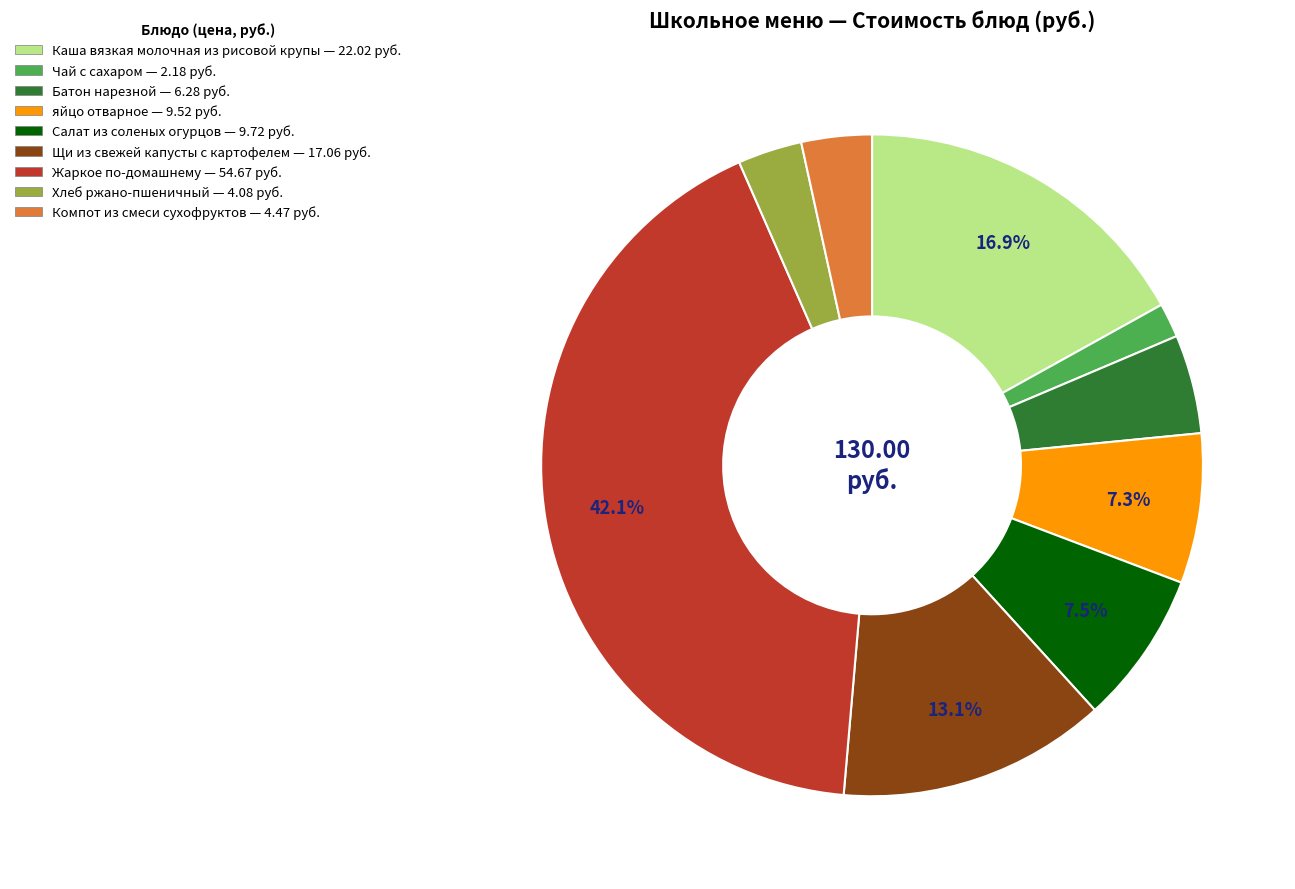

To the nearest percent, what is the average slice percentage?

11%